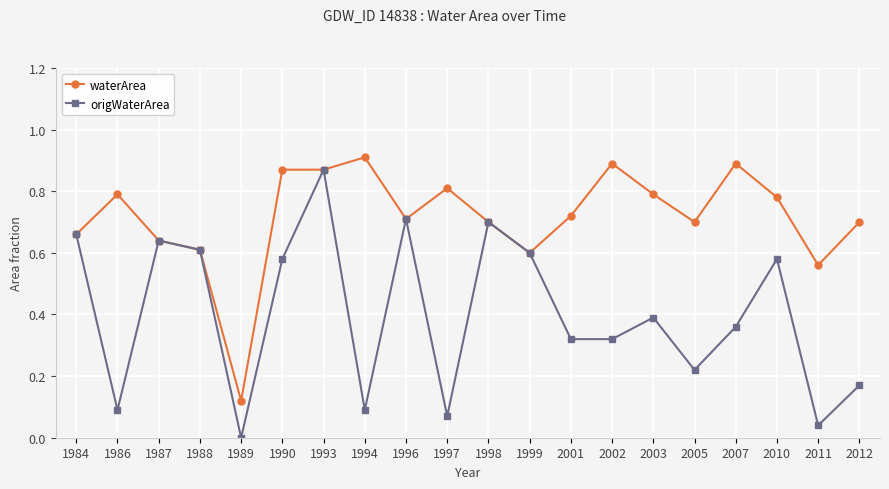

Does the chart have visible grid lines?

Yes